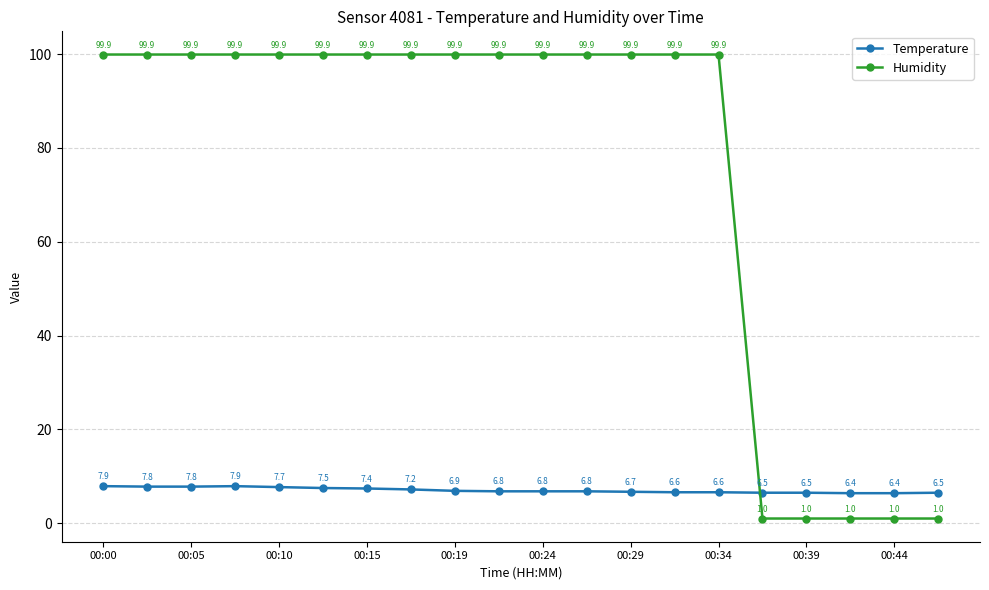

Reading right to left, list all the values displayed in this chart.

Temperature: 6.5	6.4	6.4	6.5	6.5	6.6	6.6	6.7	6.8	6.8	6.8	6.9	7.2	7.4	7.5	7.7	7.9	7.8	7.8	7.9
Humidity: 1.0	1.0	1.0	1.0	1.0	99.9	99.9	99.9	99.9	99.9	99.9	99.9	99.9	99.9	99.9	99.9	99.9	99.9	99.9	99.9